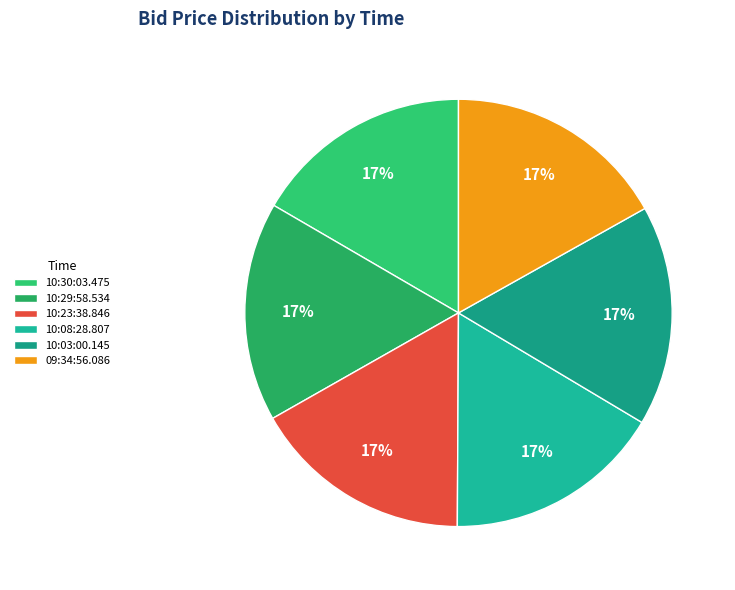

What percentage is the 10:29:58.534 slice, to the nearest percent?

17%